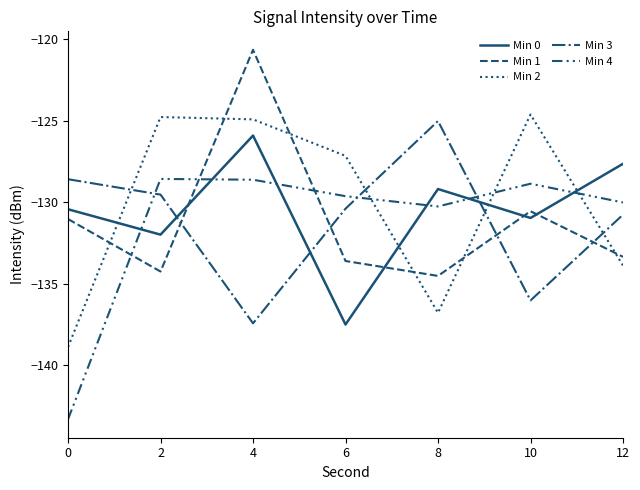

In Min 0, how many points are lower than both neighbors (excluding endpoints)?

3